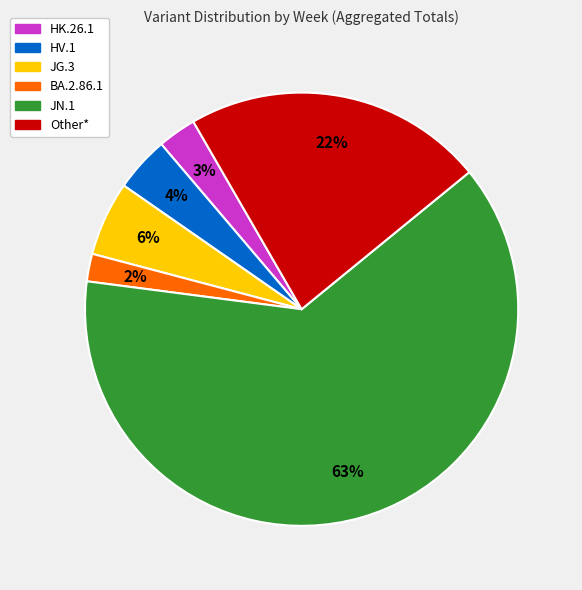

To the nearest percent, what is the difference between the largest and smallest slice percentages?

61%